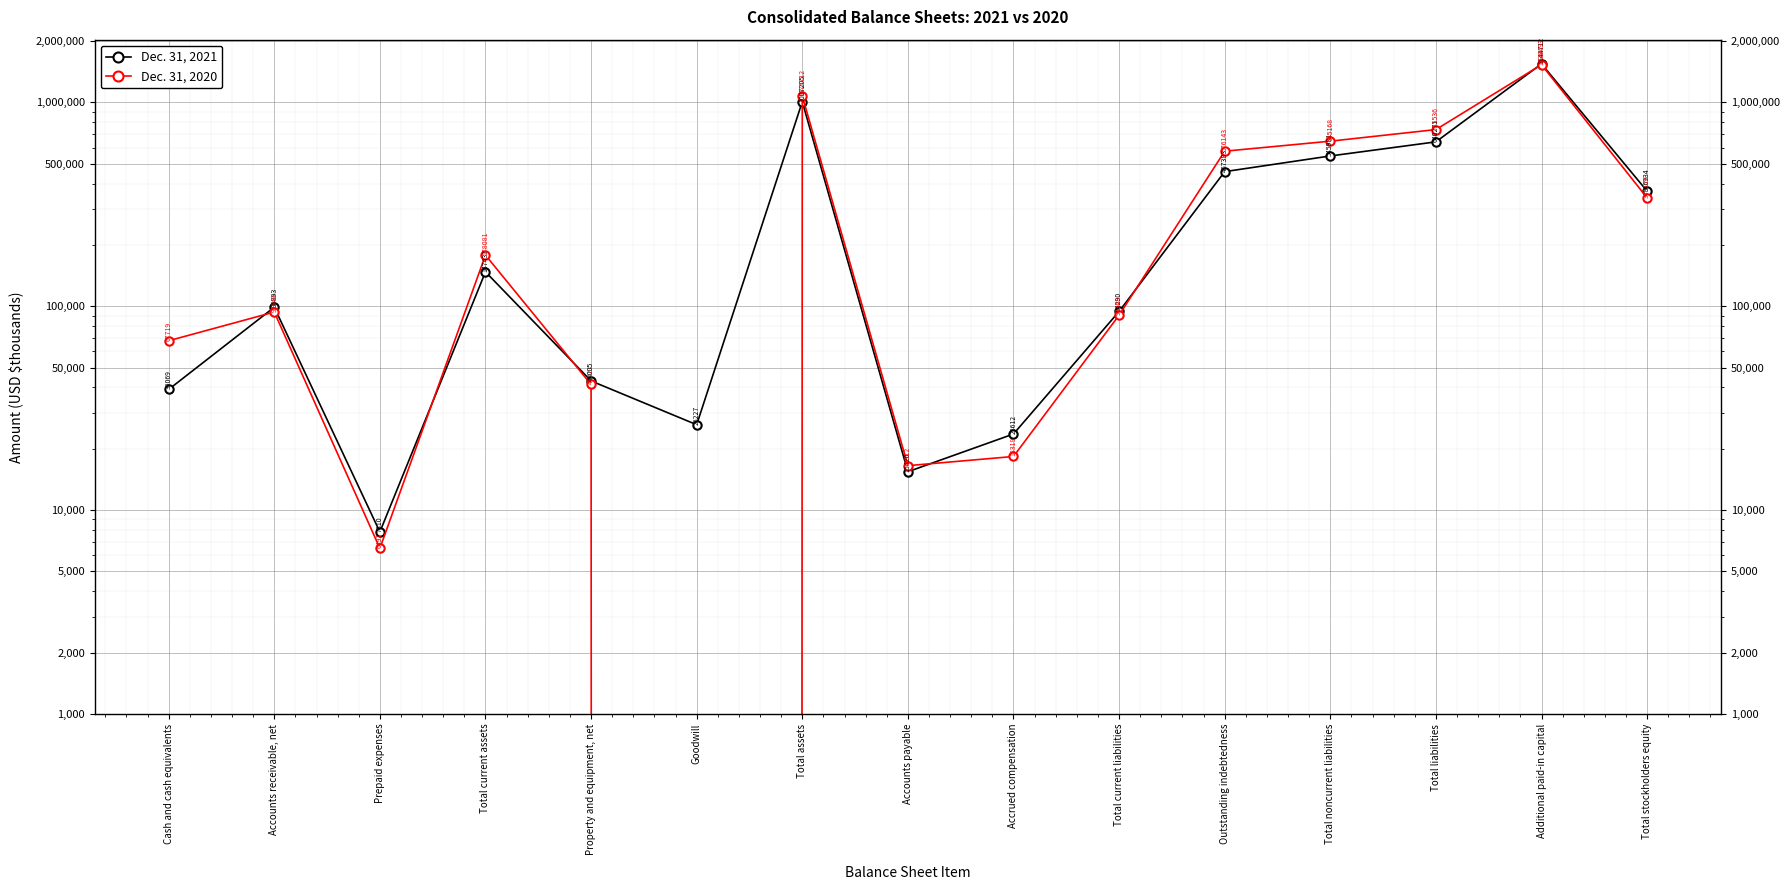

Reading left to right, transcribe all the data shown in this chart.

Dec. 31, 2021: Cash and cash equivalents=39069	Accounts receivable, net=98893	Prepaid expenses=7810	Total current assets=147437	Property and equipment, net=43005	Goodwill=26227	Total assets=1007205	Accounts payable=15420	Accrued compensation=23612	Total current liabilities=94290	Outstanding indebtedness=457383	Total noncurrent liabilities=545981	Total liabilities=640271	Additional paid-in capital=1544712	Total stockholders equity=366934
Dec. 31, 2020: Cash and cash equivalents=67719	Accounts receivable, net=93649	Prepaid expenses=6491	Total current assets=178081	Property and equipment, net=41323	Goodwill=0	Total assets=1075712	Accounts payable=16512	Accrued compensation=18319	Total current liabilities=90368	Outstanding indebtedness=576143	Total noncurrent liabilities=645168	Total liabilities=735536	Additional paid-in capital=1530493	Total stockholders equity=340176